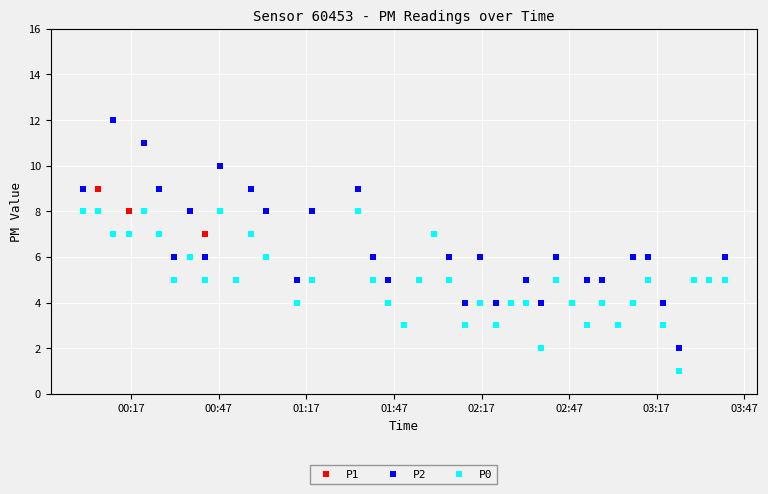

What is the value of the P0 point at the 15th from the left?

5